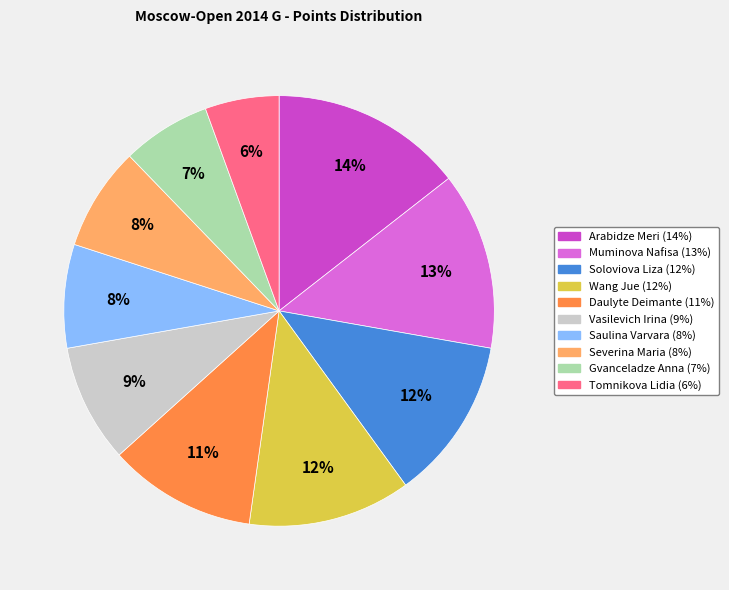

How many segments does this pie chart have?

10